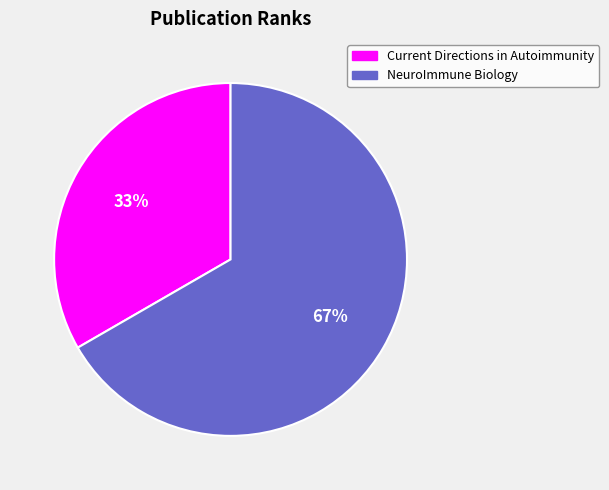

Which slice is the largest?

NeuroImmune Biology